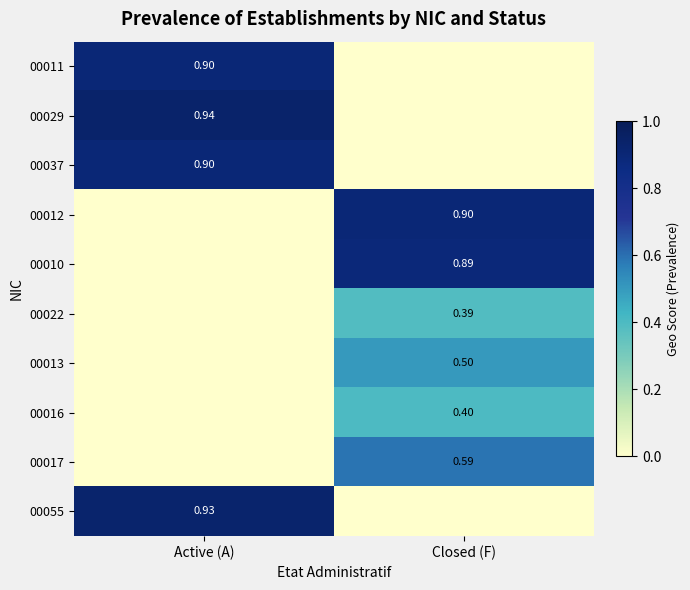

What is the total value across all series at Active (A)?

3.7